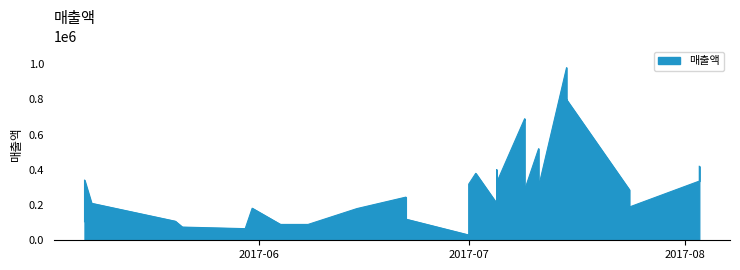

What is the label of the 31st point from the right?

2017-05-31